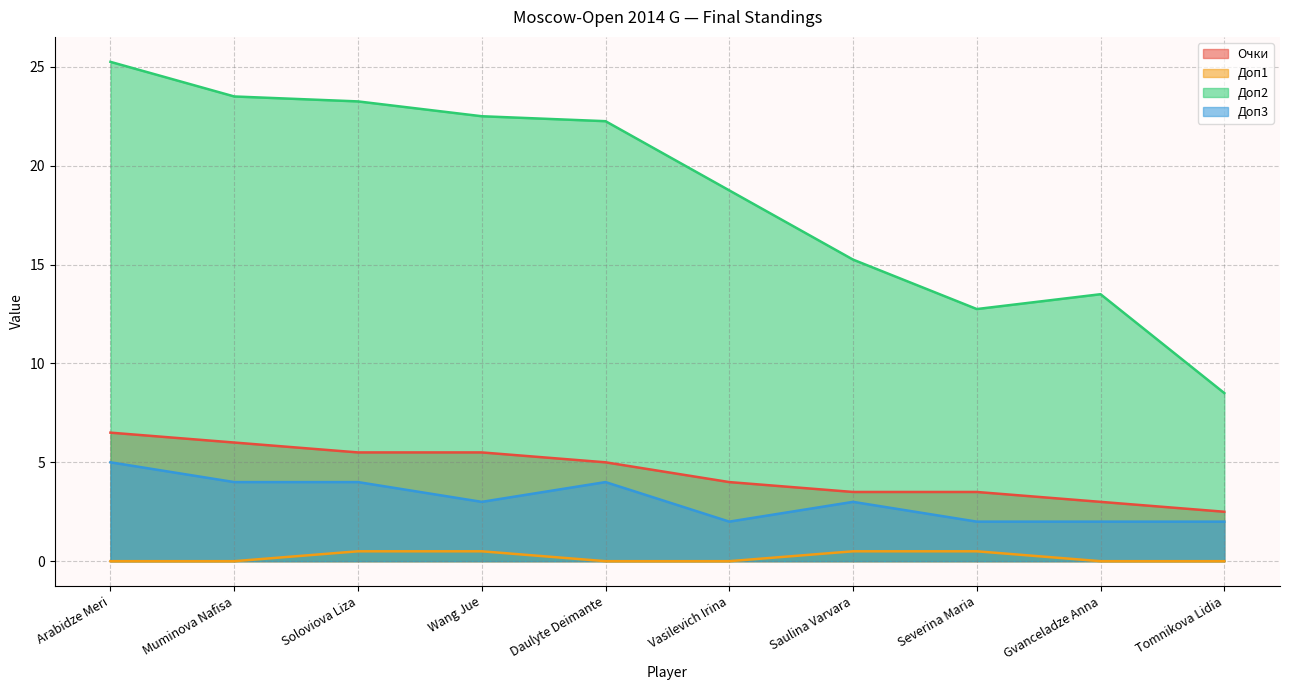

At which category is the sum across all series the highest?

Arabidze Meri